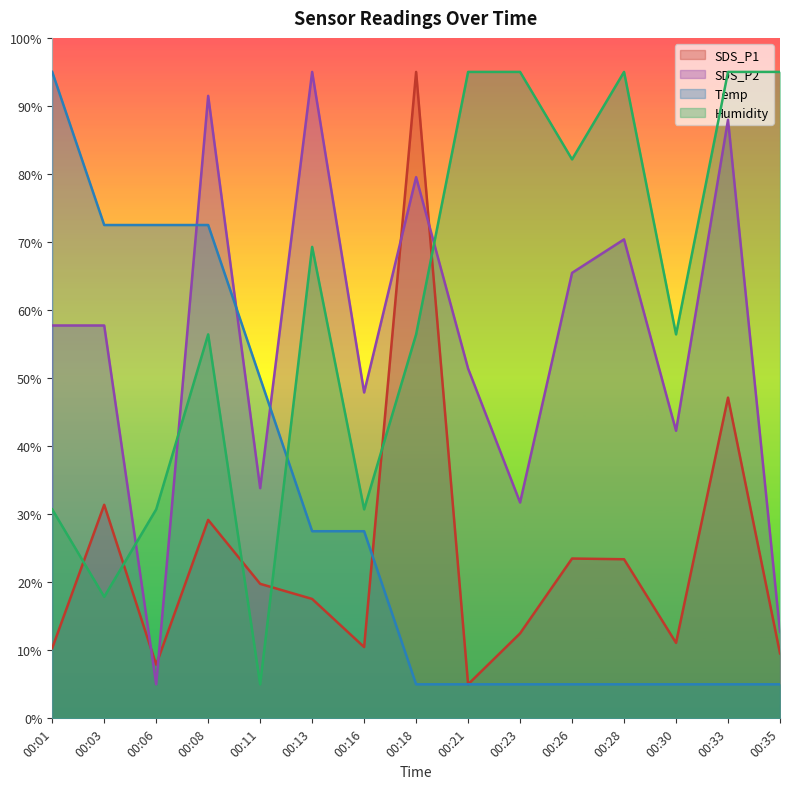

At which label does SDS_P1 first exceed 17?

00:03